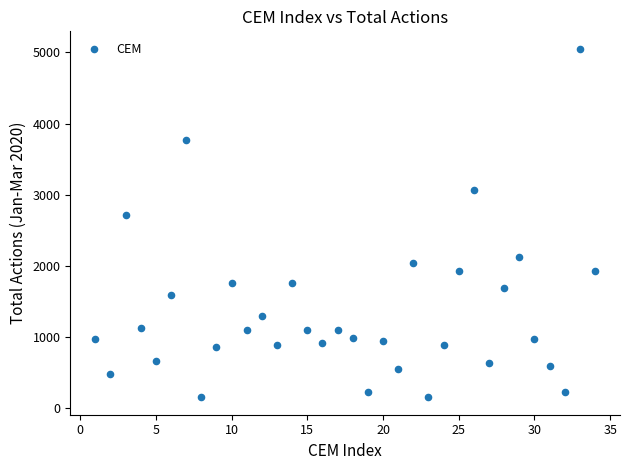

What is the range of X values (max minus min)?

33